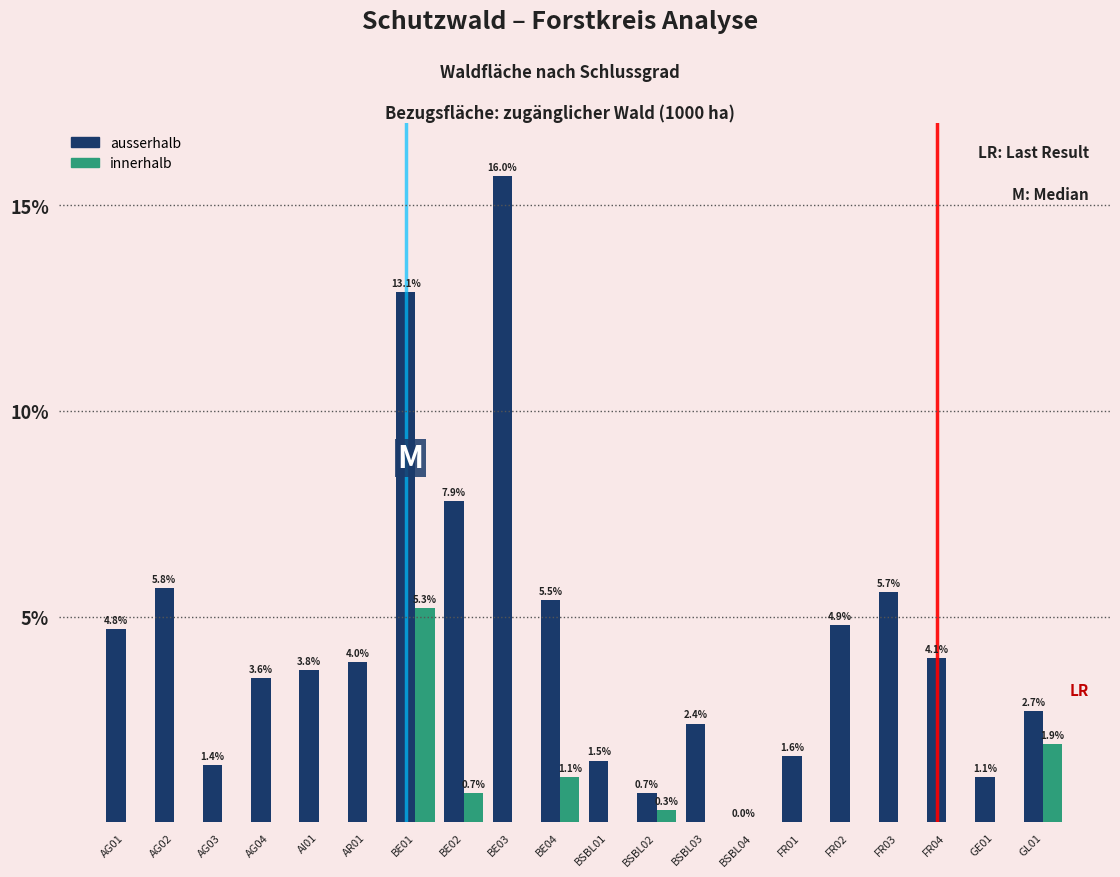

Reading left to right, list all the values displayed in this chart.

ausserhalb: AG01=4.7	AG02=5.7	AG03=1.4	AG04=3.5	AI01=3.7	AR01=3.9	BE01=12.9	BE02=7.8	BE03=15.7	BE04=5.4	BSBL01=1.5	BSBL02=0.7	BSBL03=2.4	BSBL04=0.0	FR01=1.6	FR02=4.8	FR03=5.6	FR04=4.0	GE01=1.1	GL01=2.7
innerhalb: AG01=0.0	AG02=0.0	AG03=0.0	AG04=0.0	AI01=0.0	AR01=0.0	BE01=5.2	BE02=0.7	BE03=0.0	BE04=1.1	BSBL01=0.0	BSBL02=0.3	BSBL03=0.0	BSBL04=0.0	FR01=0.0	FR02=0.0	FR03=0.0	FR04=0.0	GE01=0.0	GL01=1.9